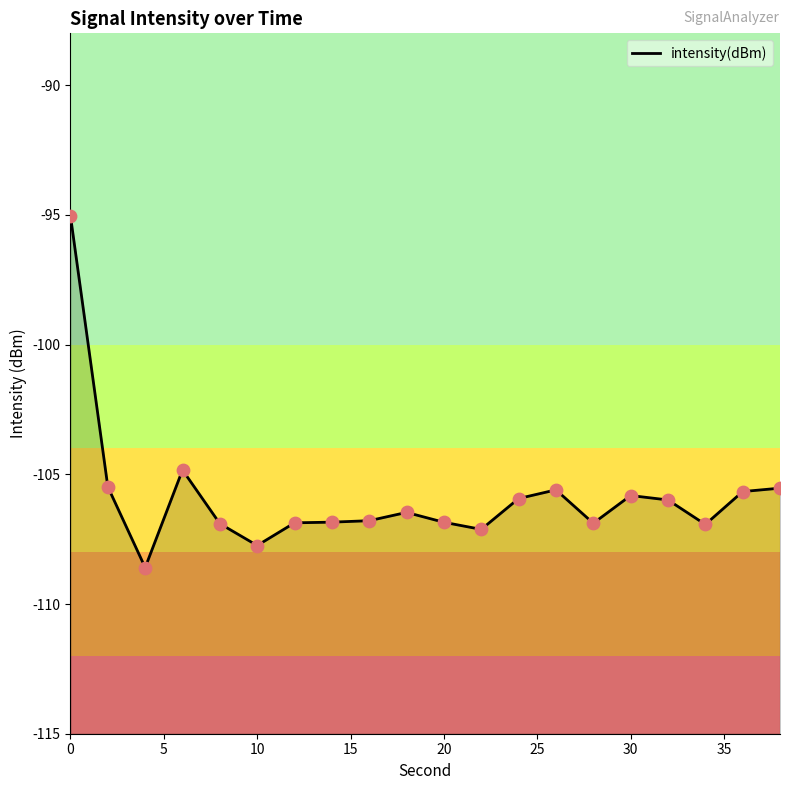

What is the change in value from 8 to 16?

+0.1